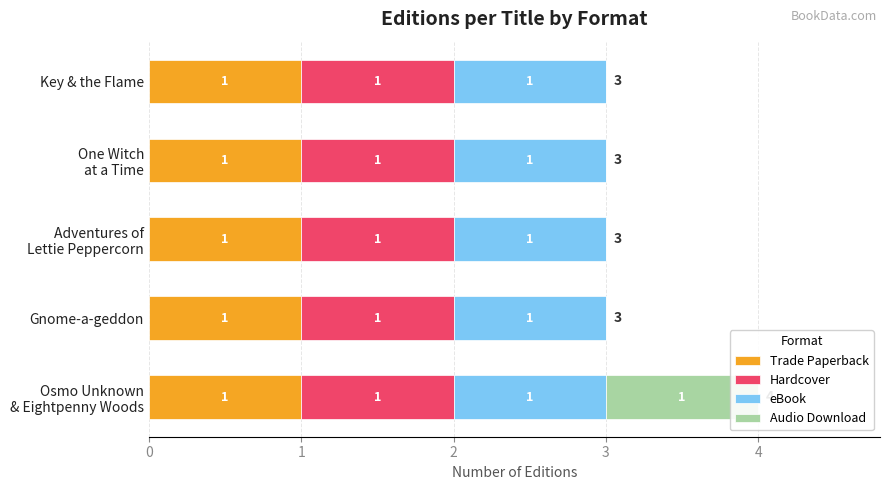

How many groups of bars are there?

5